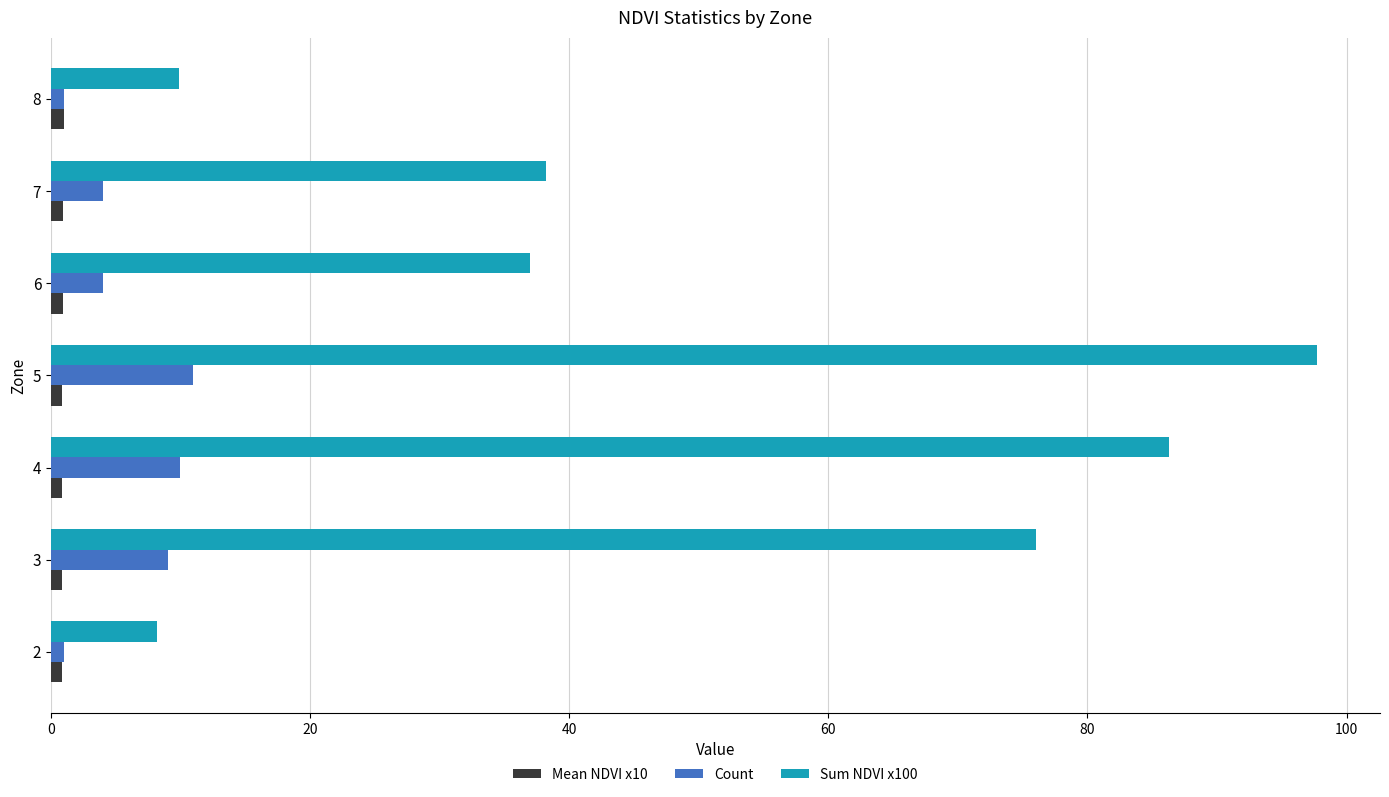

How many Count values are between 1 and 10?

6